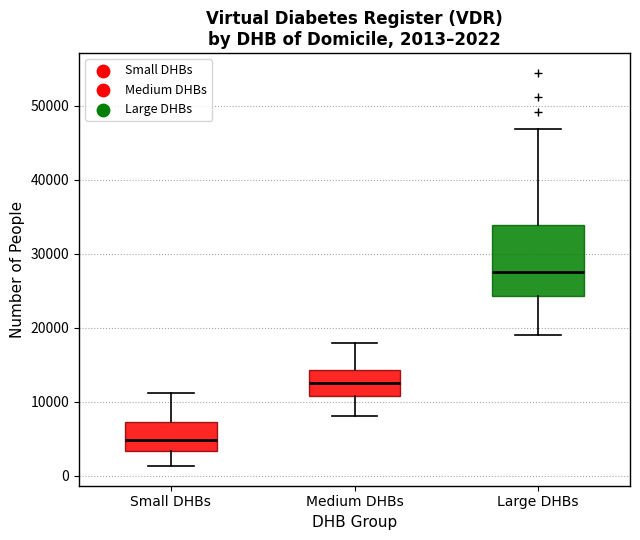

Which box has the highest median line?

Large DHBs